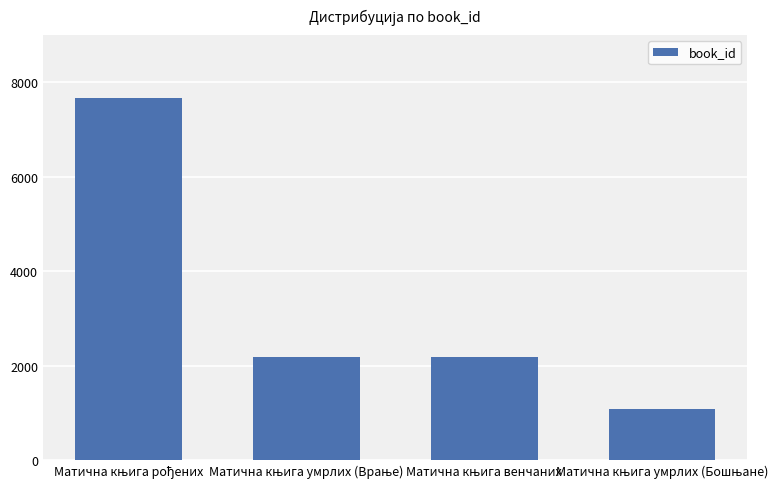

What is the difference between the maximum and minimum values?

6587